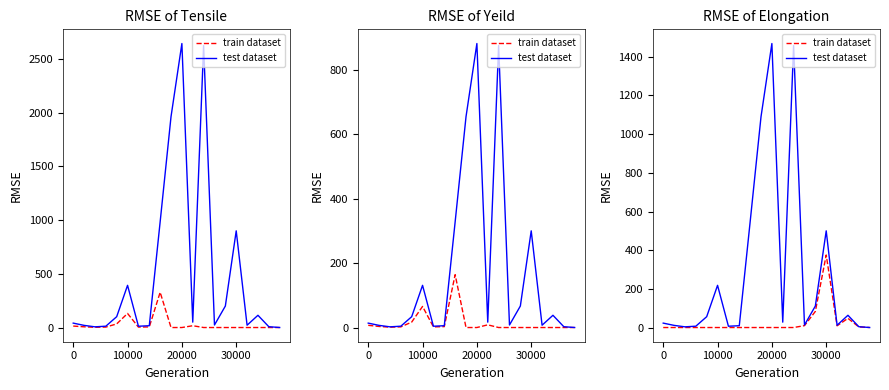

True or false: test dataset has more than 2 points higher than both neighbors.

True